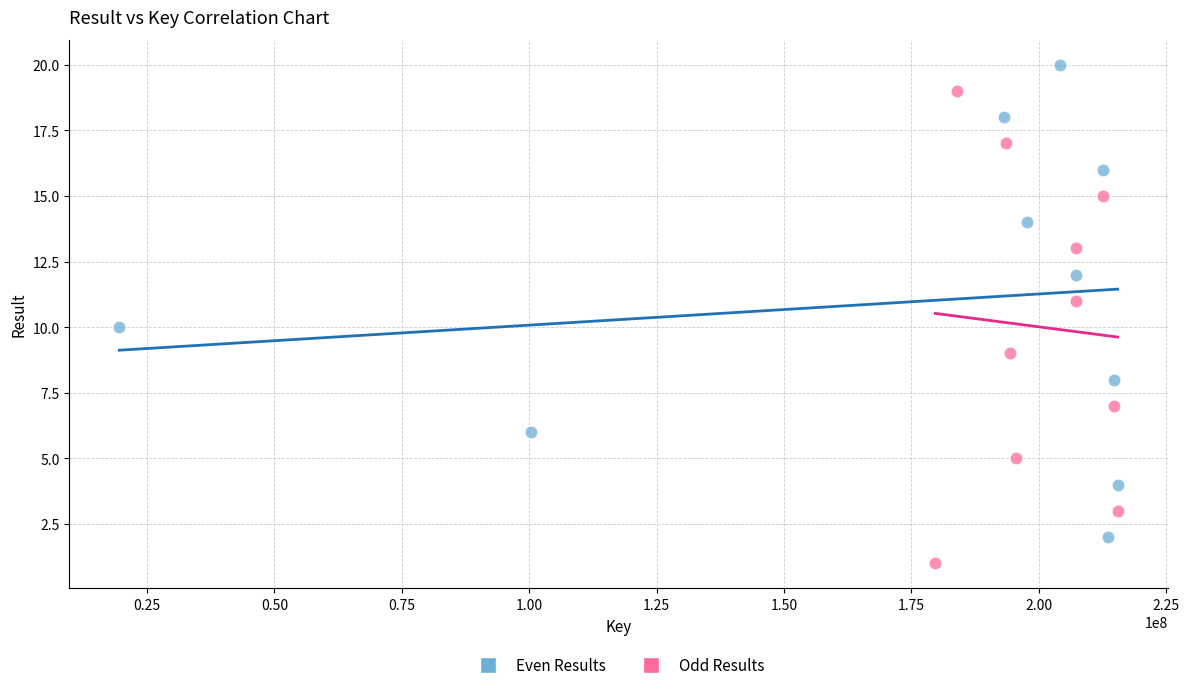

Which series reaches the minimum Y coordinate?

Odd Results